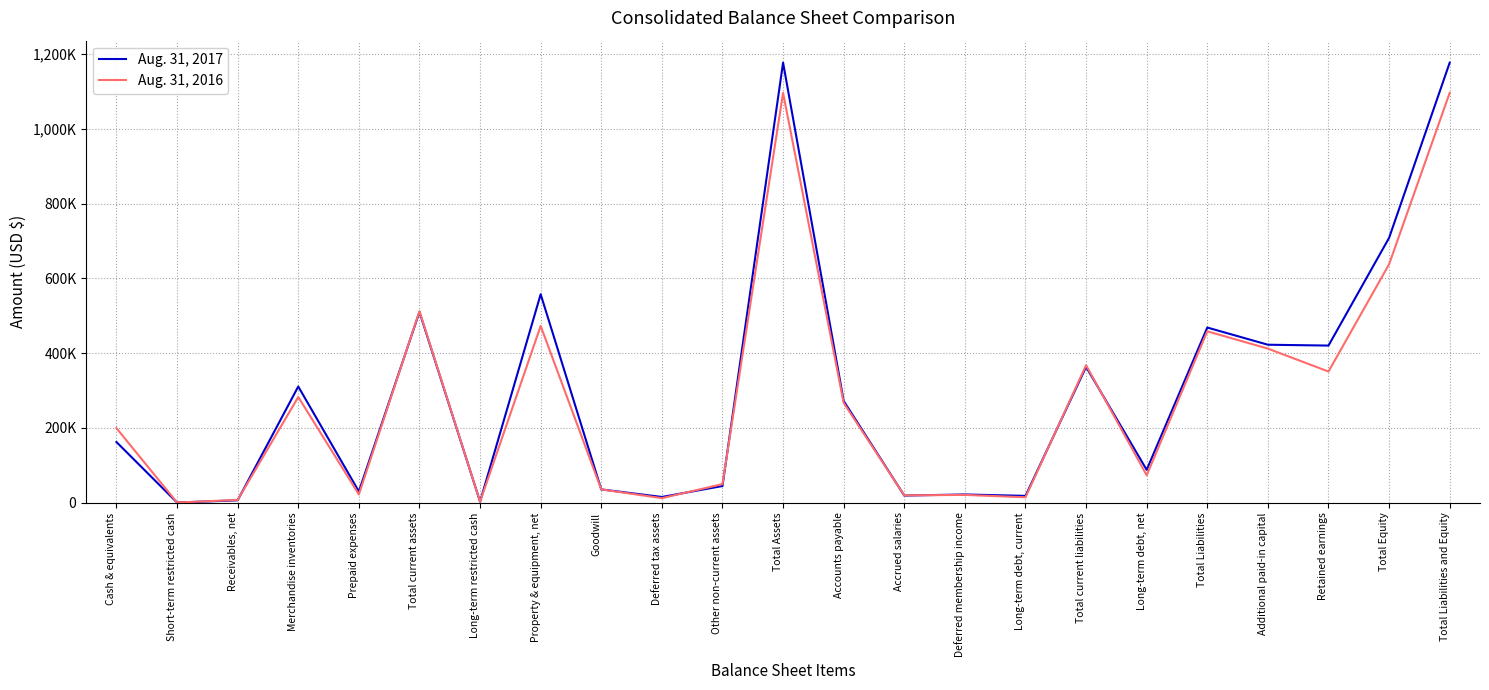

At how many categories does at least one series exceed 447422?

6